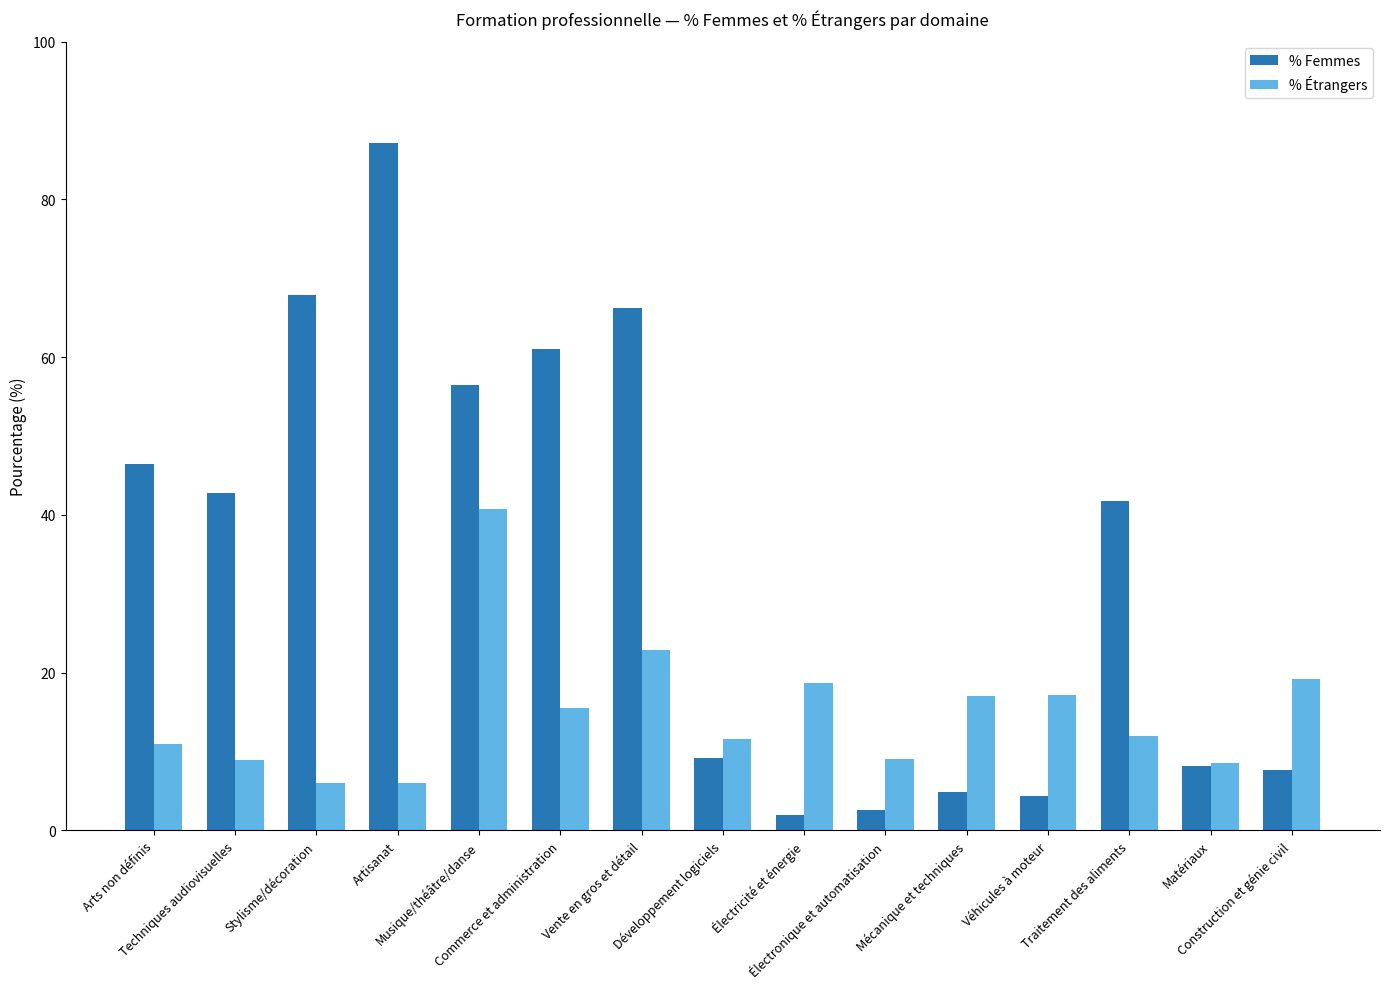

What is the label of the 14th bar from the right?

Techniques audiovisuelles